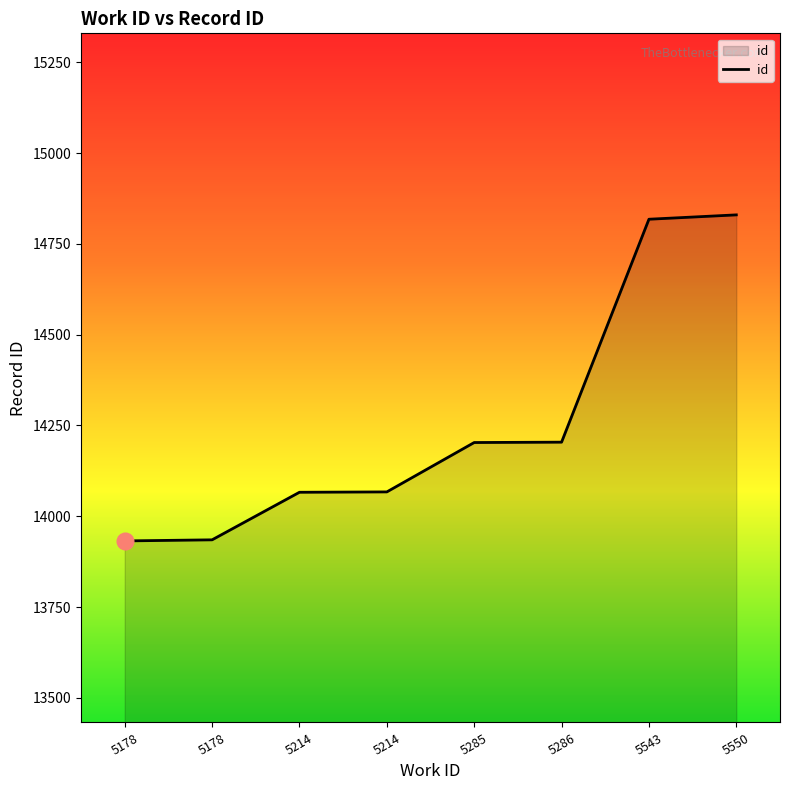

Which has a higher value, 5286 or 5214?

5286